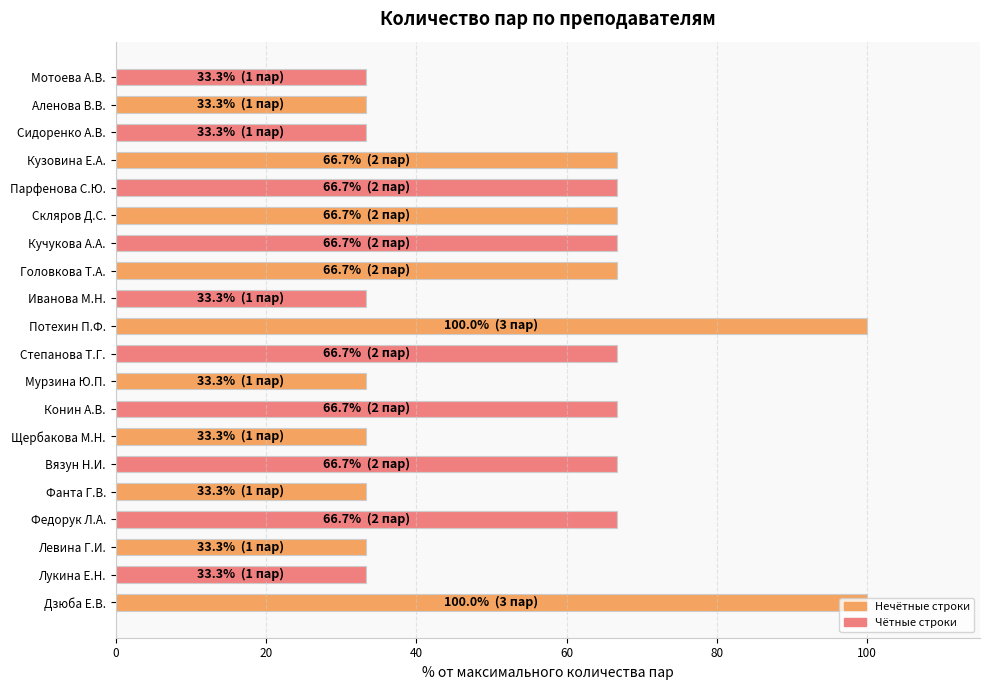

How many data points does each series have?

20